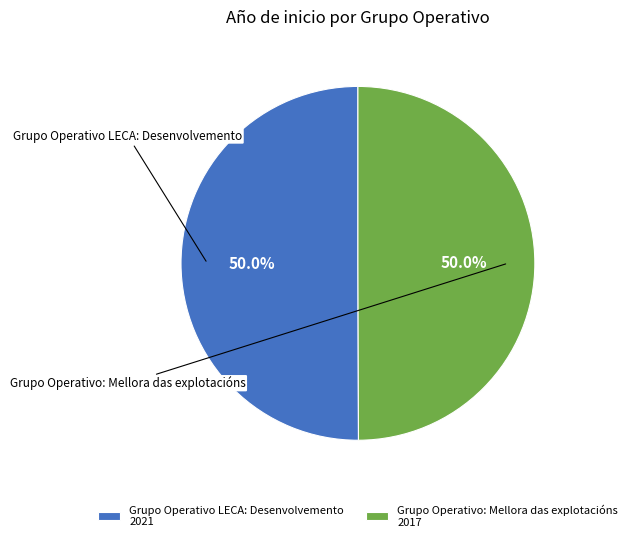

True or false: Grupo Operativo: Mellora das explotacións accounts for 50% of the total.

True